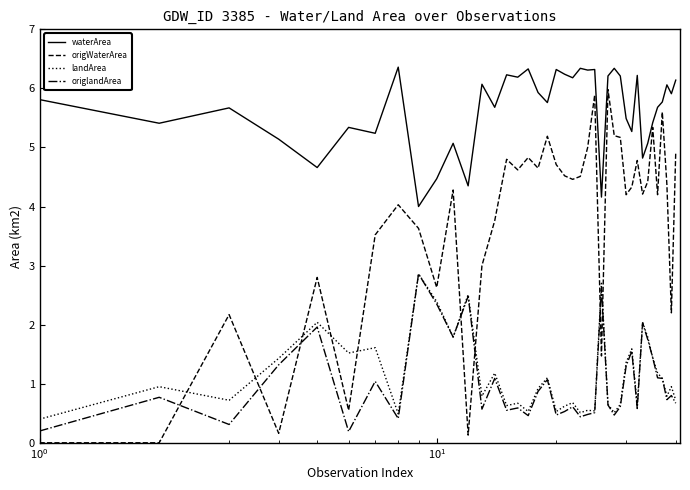

True or false: origWaterArea and origlandArea cross at least once.

True